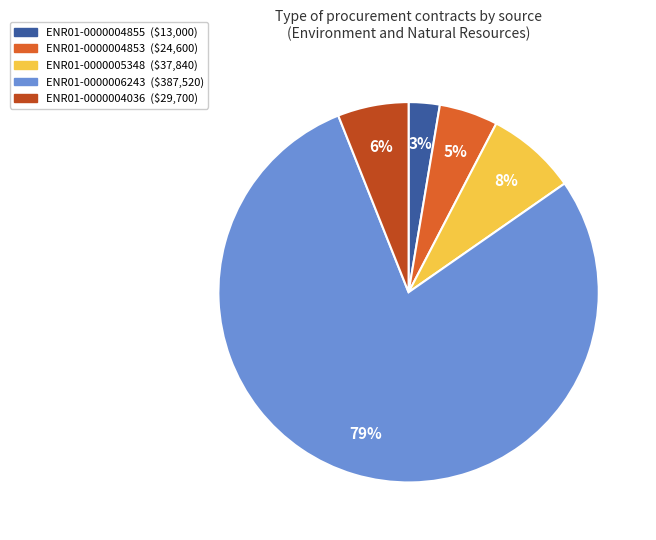

Which has a higher value, ENR01-0000004855 or ENR01-0000006243?

ENR01-0000006243